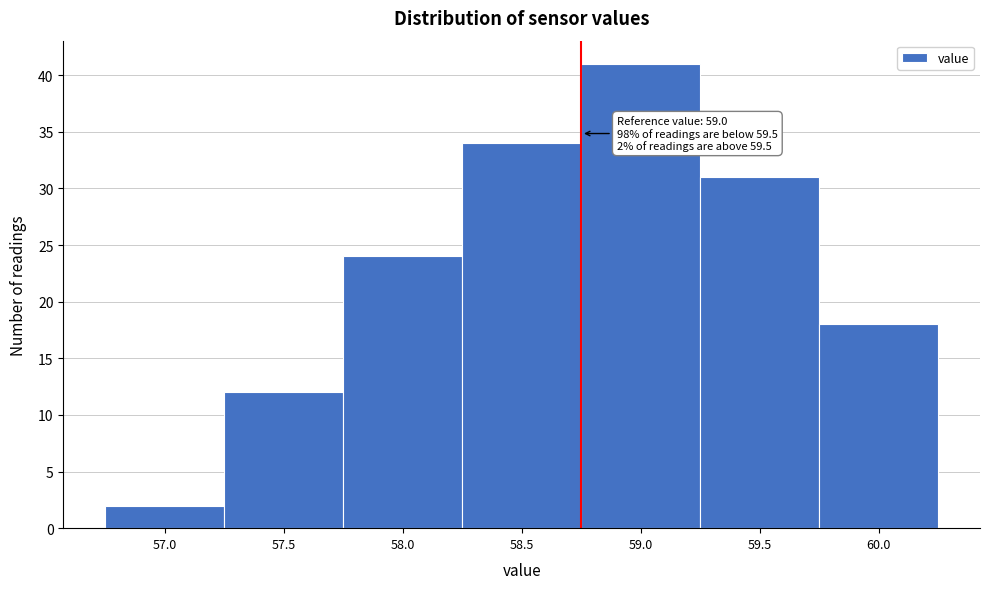

Reading left to right, extract all data points from this chart.

57.0=2	57.5=12	58.0=24	58.5=34	59.0=41	59.5=31	60.0=18